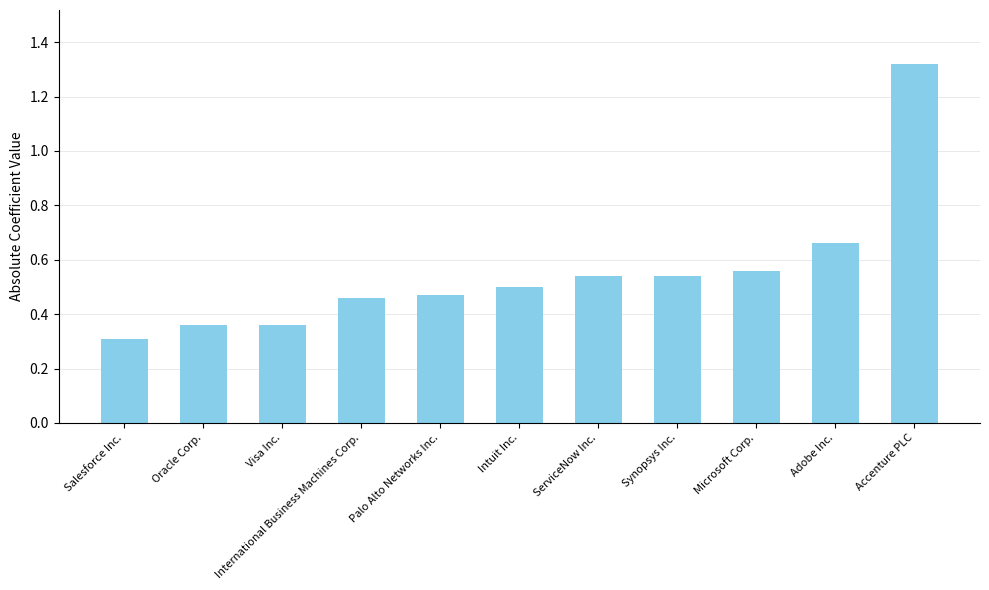

What is the difference between the maximum and minimum values?

1.0